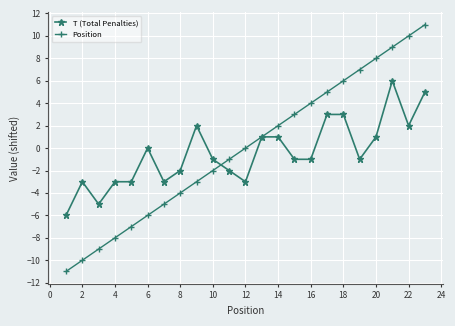

List the series in order of their peak value, lowest first.

T (Total Penalties), Position